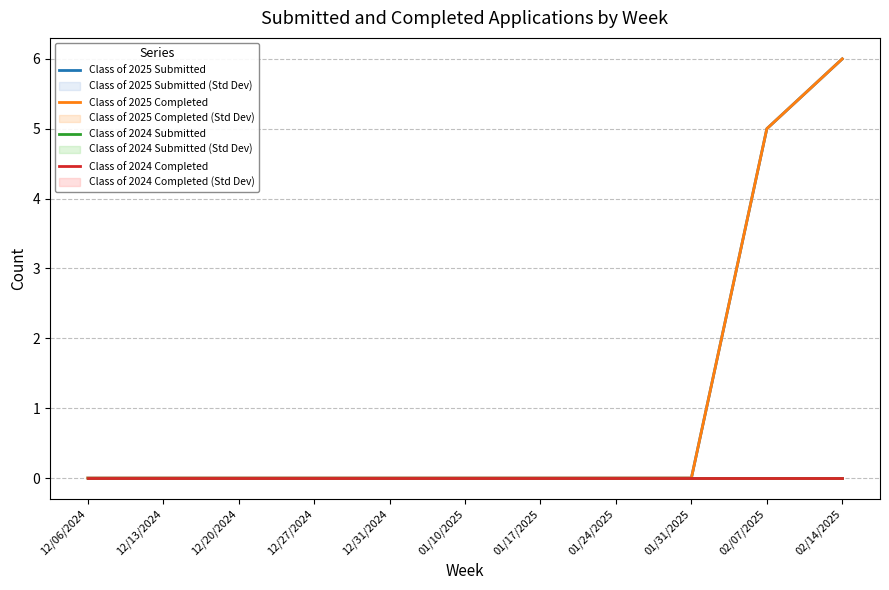

Is it true that Class of 2024 Submitted equals 0 at 12/13/2024?

True